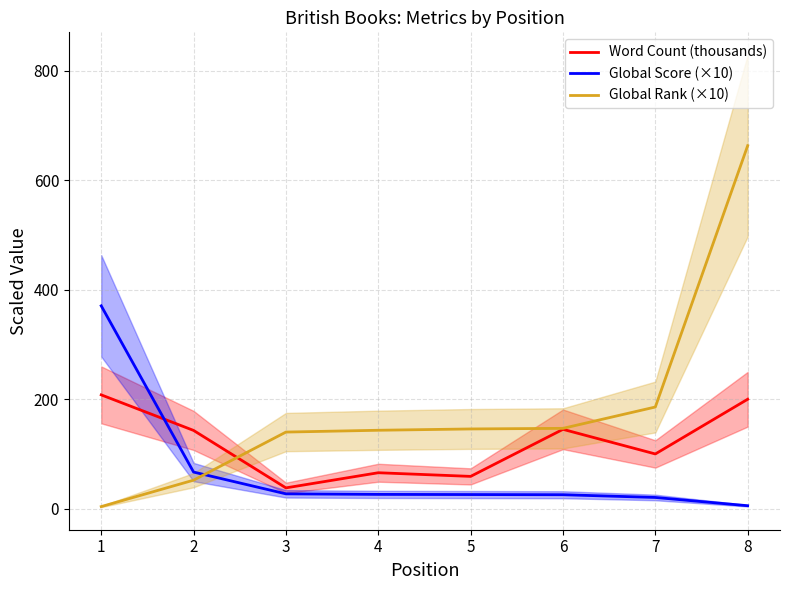

Between 5 and 8, which is larger?

8